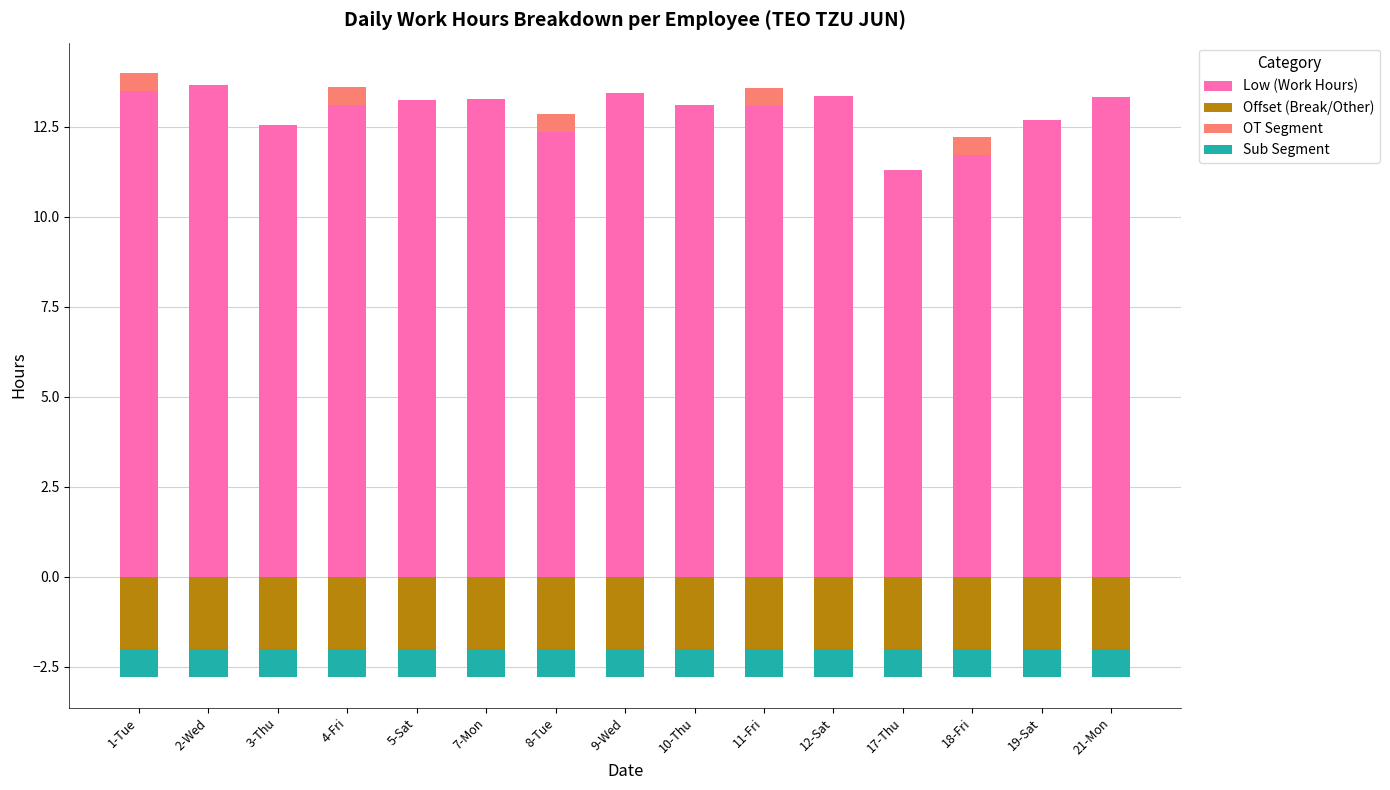

What is the label of the 9th bar from the left?

10-Thu